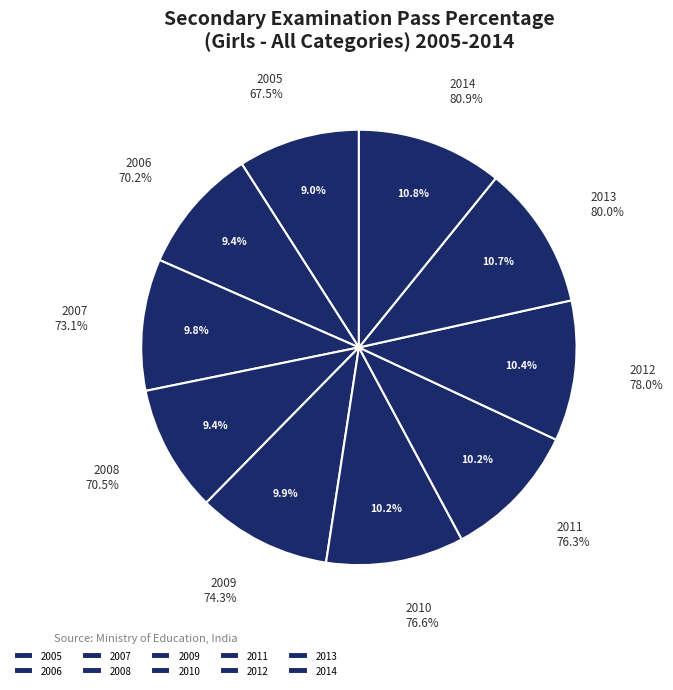

Is it true that 2013 is 11% of the pie?

True